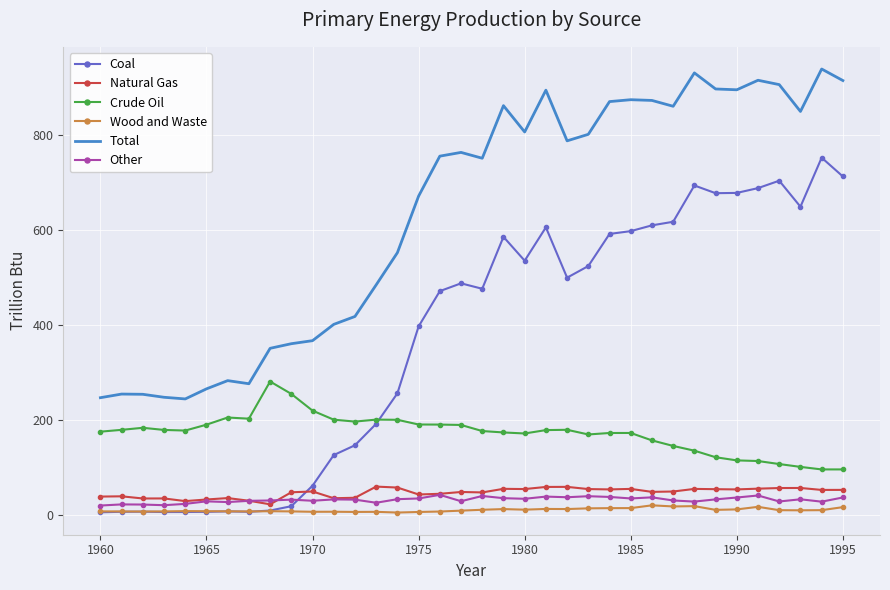

Which series has the largest range (max minus min)?

Coal